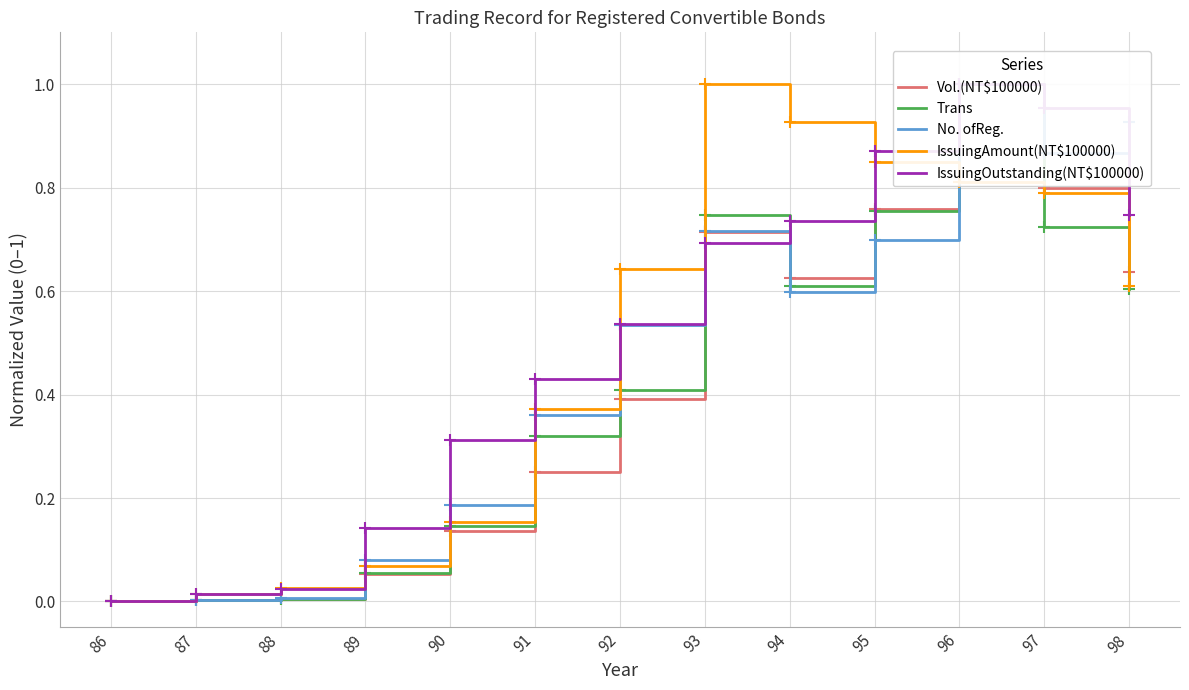

At how many categories does at least one series exceed 0?

12